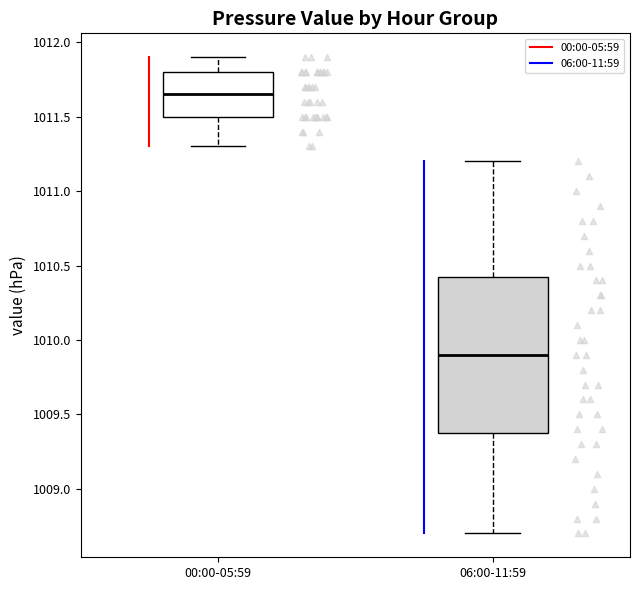

Reading left to right, transcribe this box plot: for each box, give where its median line is, the range the box spans, and where its two whiskers end, as read against the y-axis. The values are not printed on the chart, so give them approximately, as read against the axis.

00:00-05:59: median 1011.65, box 1011.50 to 1011.80, whiskers 1011.30 to 1011.90
06:00-11:59: median 1009.90, box 1009.40 to 1010.45, whiskers 1008.70 to 1011.20